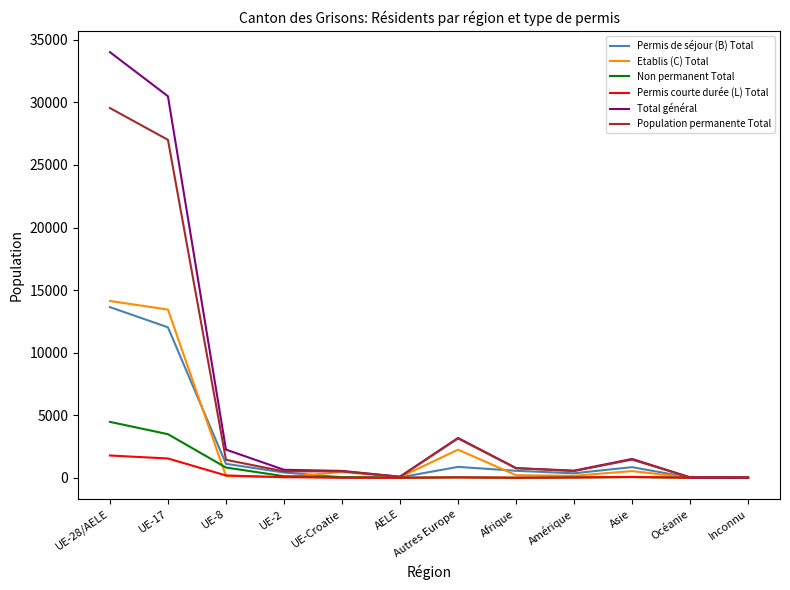

At which label does Population permanente Total reach its peak?

UE-28/AELE